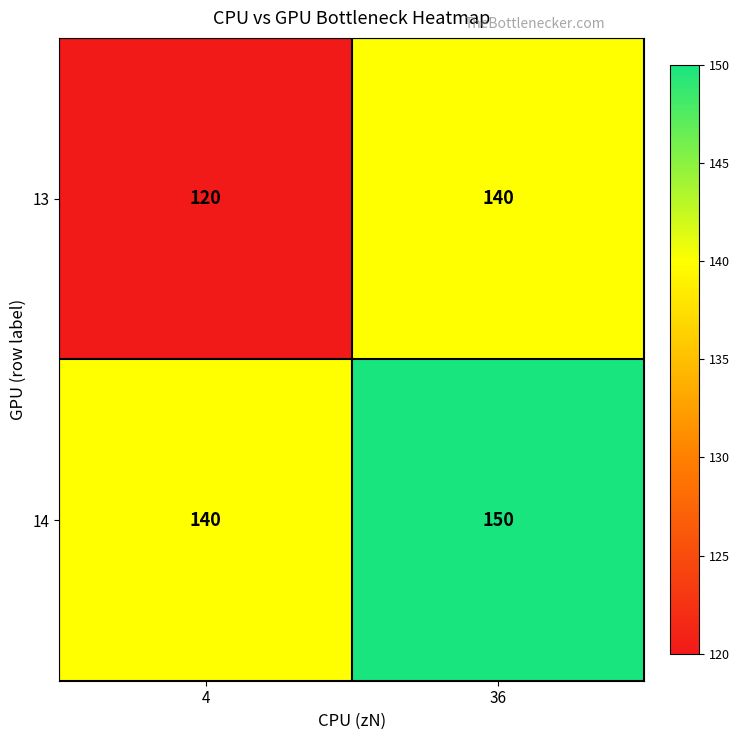

What is the sum of all 13 values?

260